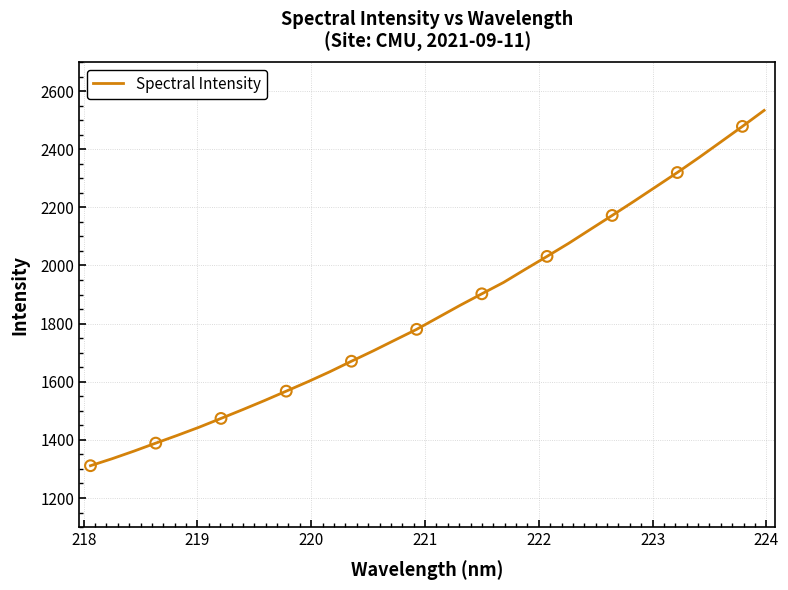

What is the difference between the maximum and minimum values?

1222.4